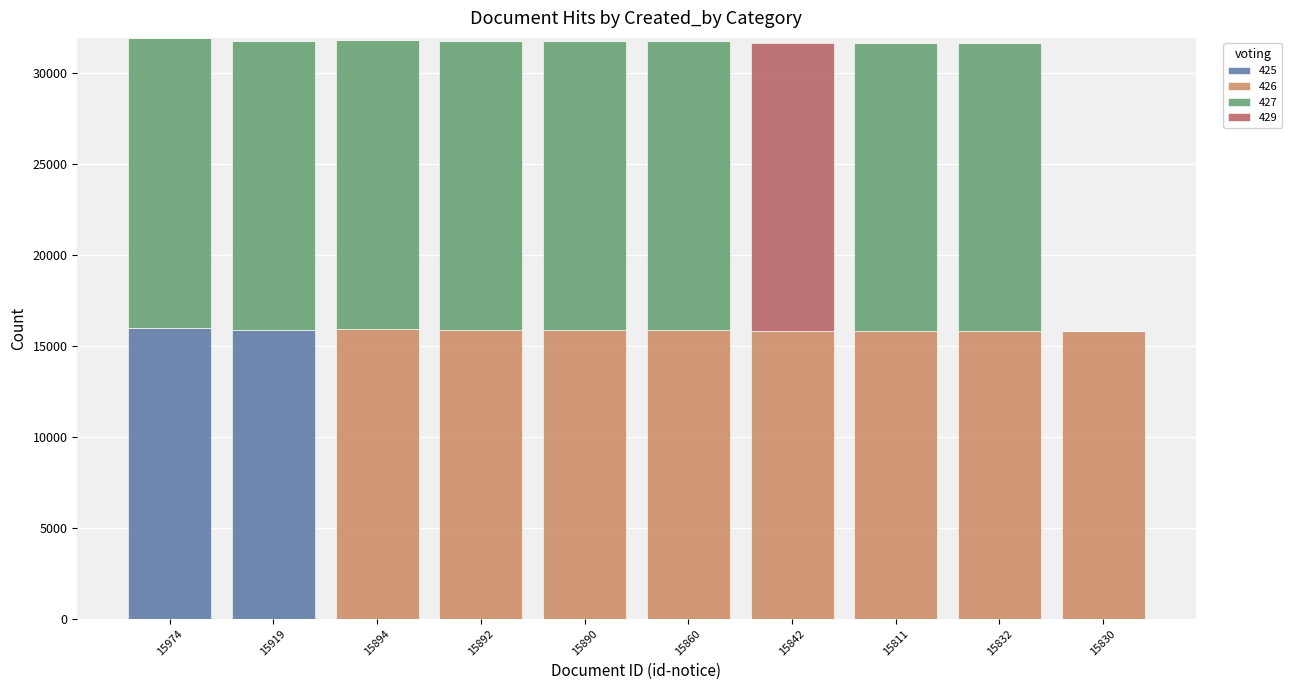

The 425 series shows 0 at 15860. True or false?

True